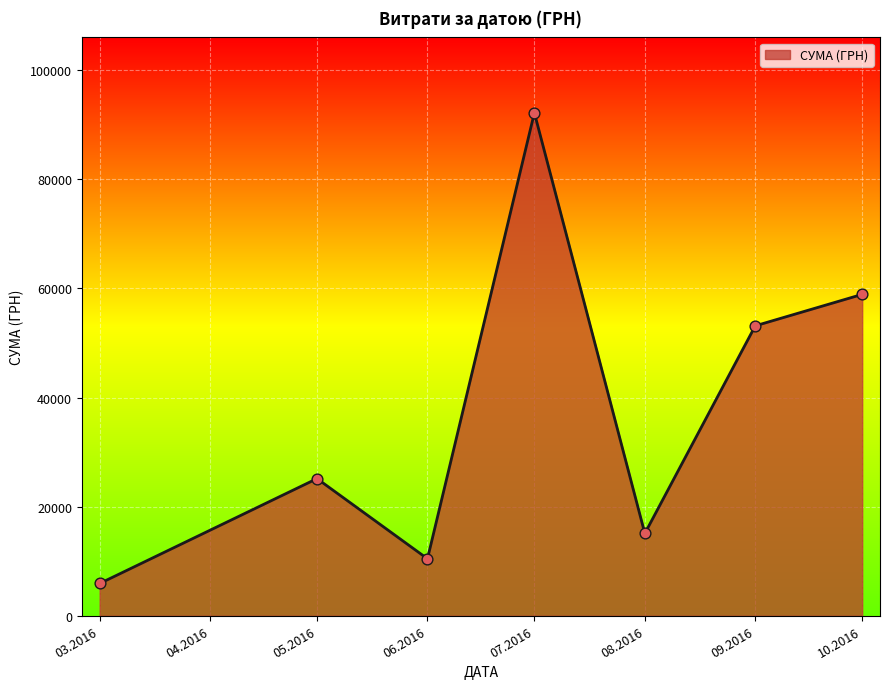

Which has a higher value, 06.2016 or 03.2016?

06.2016